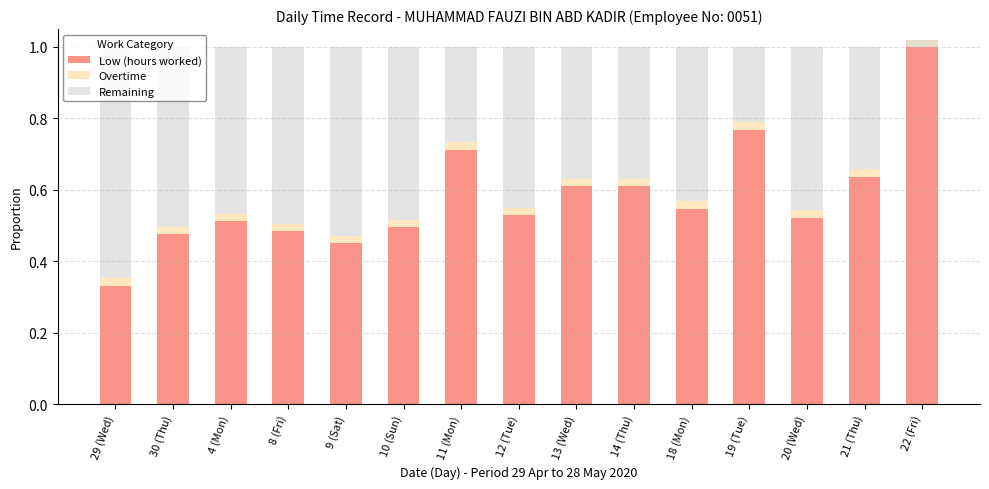

Count the Low (hours worked) values in the range 0 to 1.

15